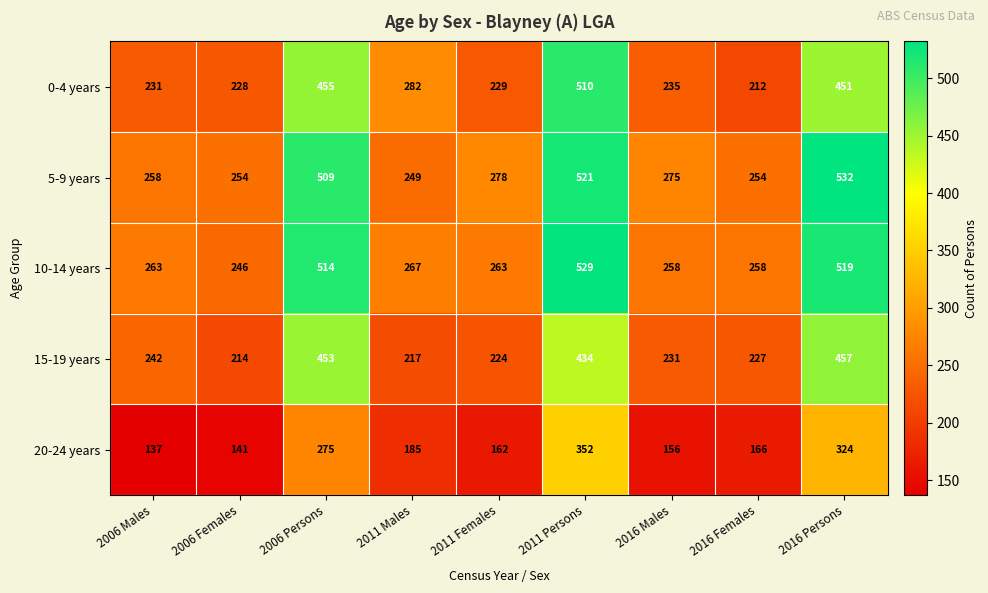

What value does the 0-4 years series have at 2016 Persons?

451